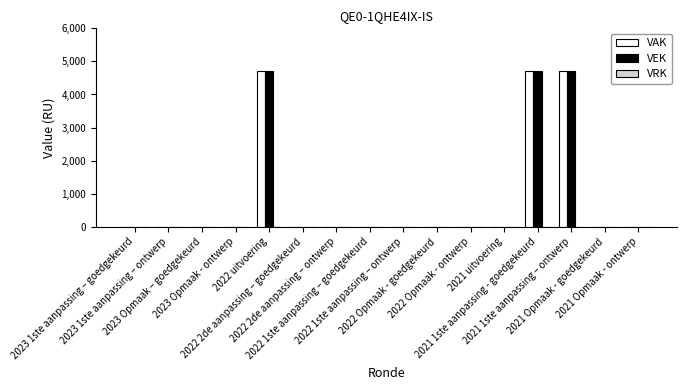

What is the sum of all VEK values?

14112